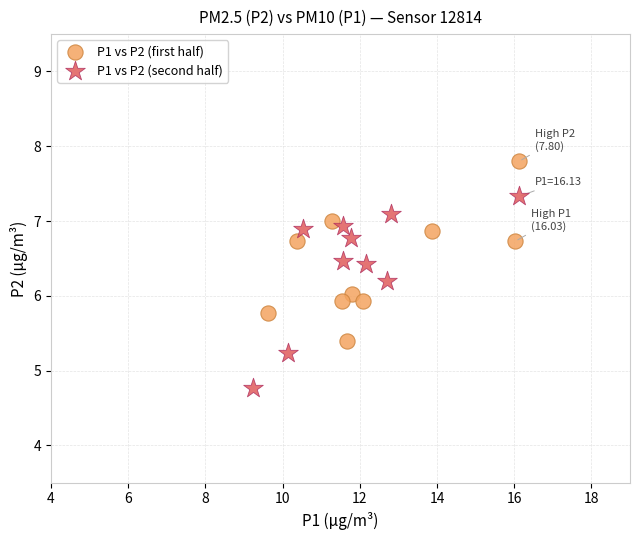

Which series reaches the maximum Y coordinate?

P1 vs P2 (first half)